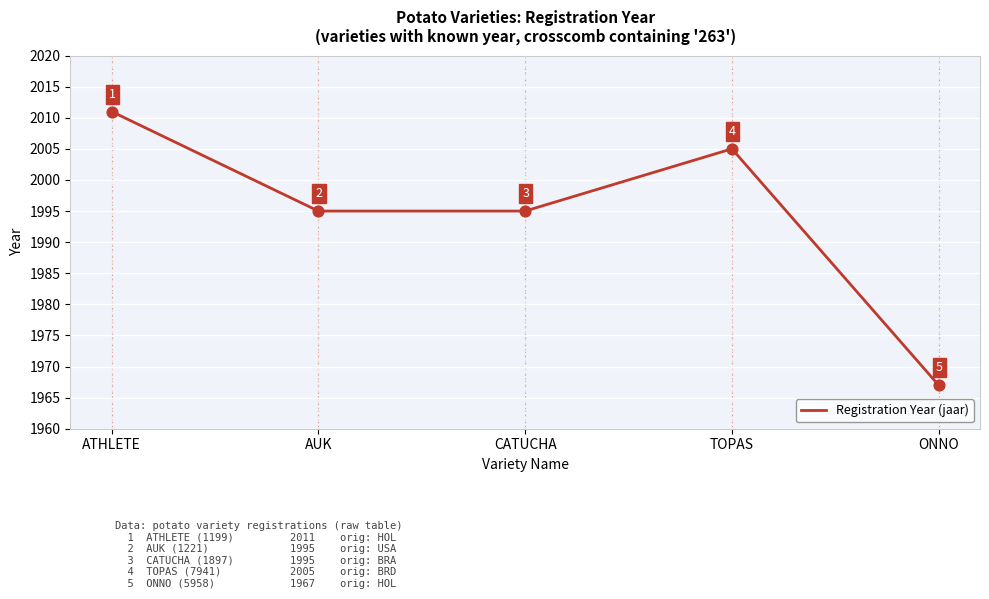

Which has a higher value, TOPAS or CATUCHA?

TOPAS